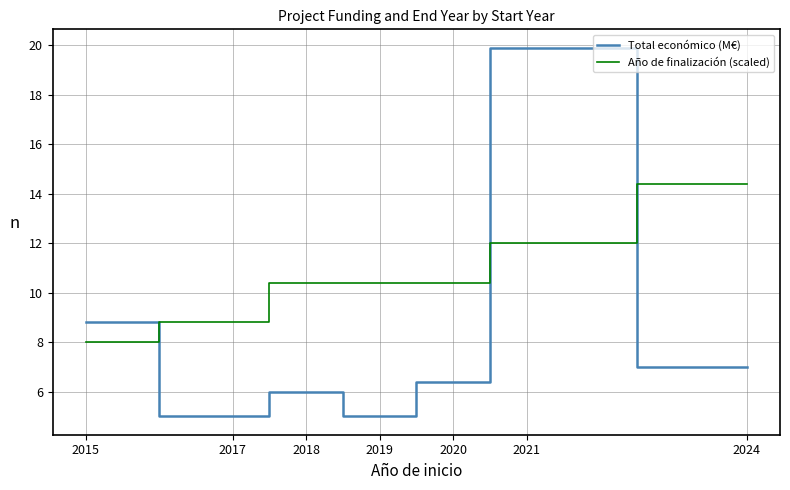

Between 2015 and 2018, which series saw the biggest shift?

Total económico (M€)